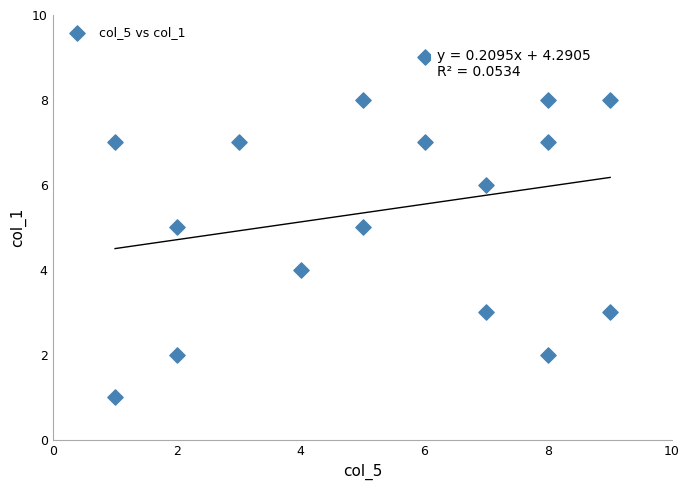

What is the range of Y values (max minus min)?

8